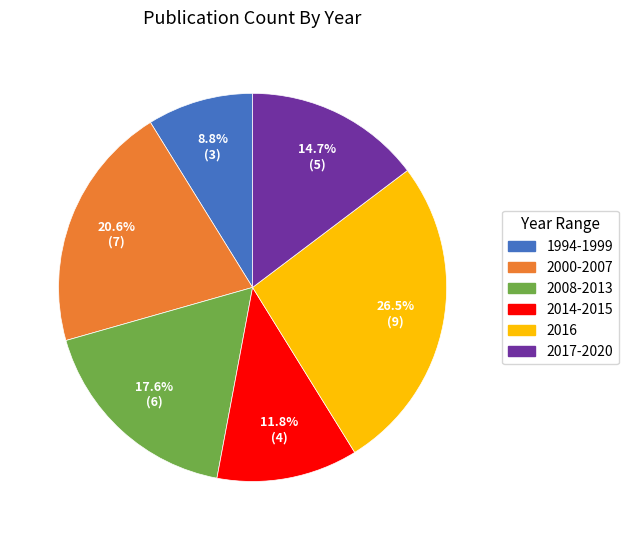

Does any single category account for the majority?

No